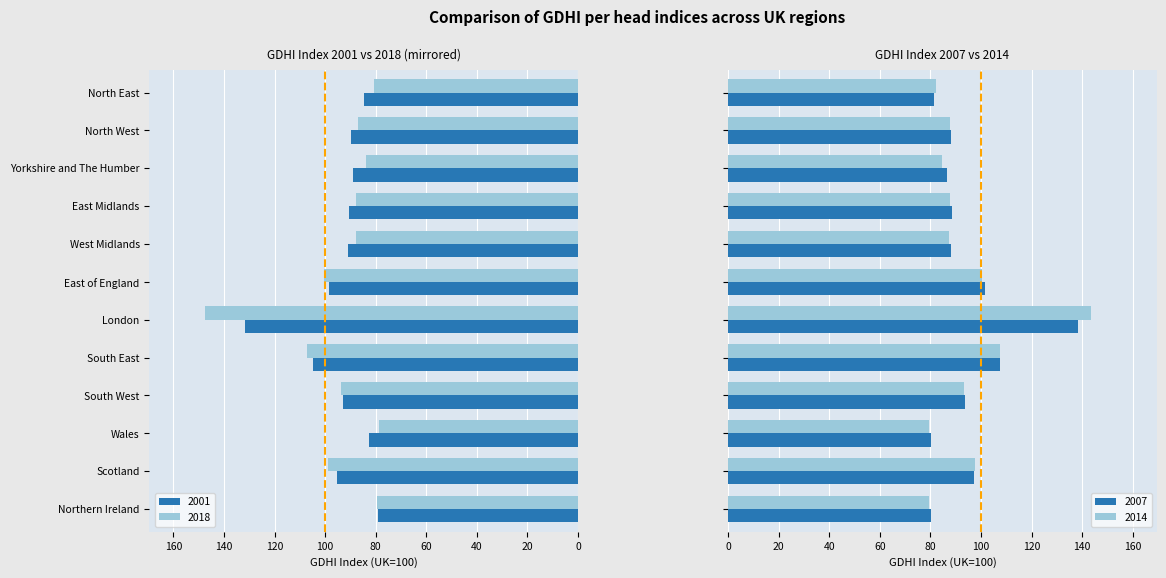

What is the difference between the second highest and minimum values in the 2007 series?

27.4